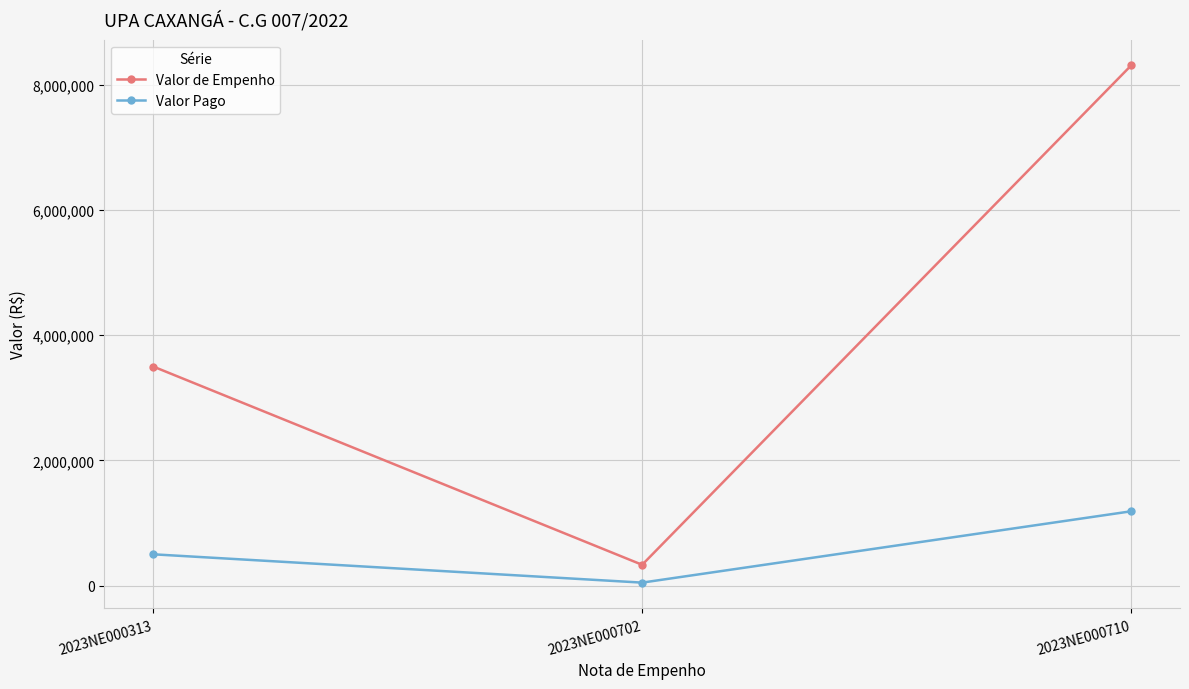

How many data points does each series have?

3